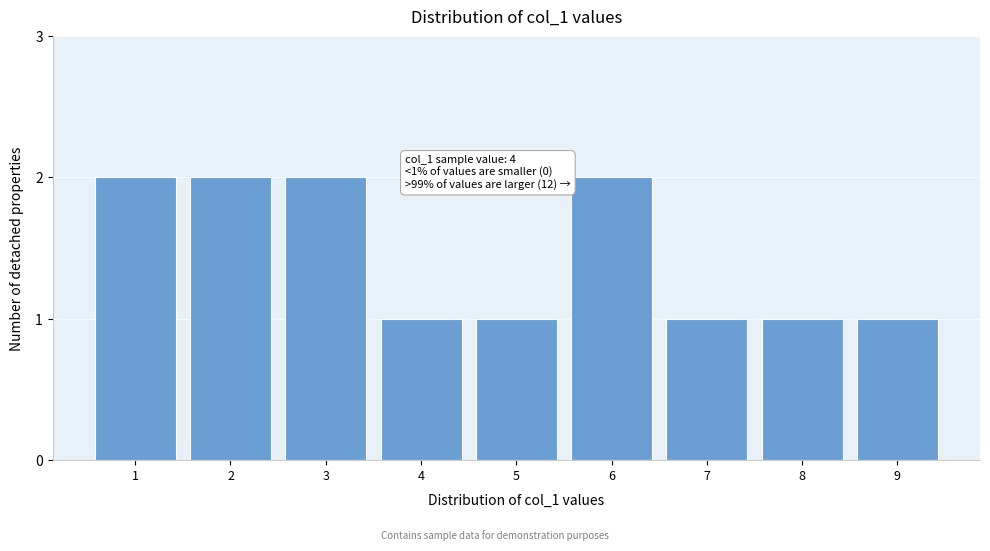

Reading left to right, list all the values displayed in this chart.

1=2	2=2	3=2	4=1	5=1	6=2	7=1	8=1	9=1